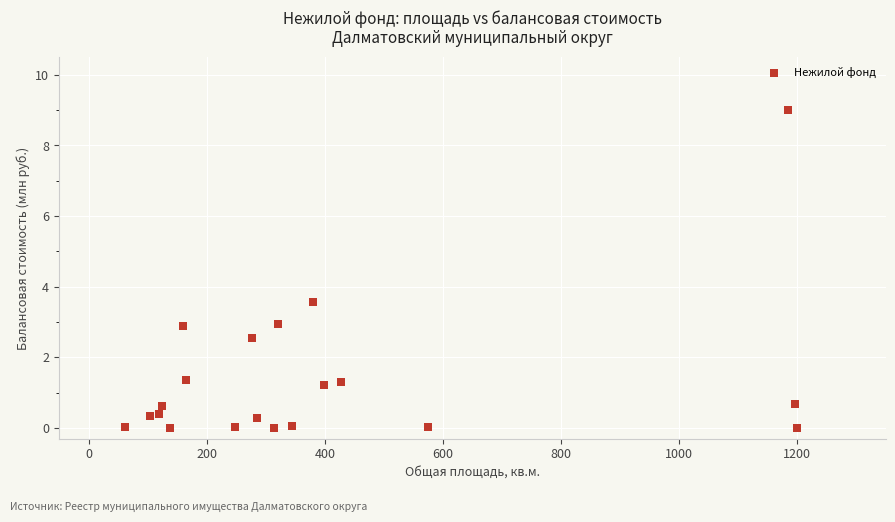

What Y value in the scatter plot is closest to 4?

3.6